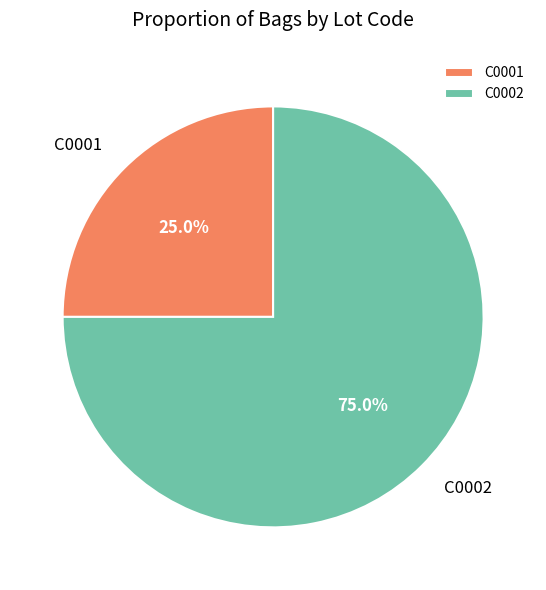

What percentage is the C0002 slice, to the nearest percent?

75%